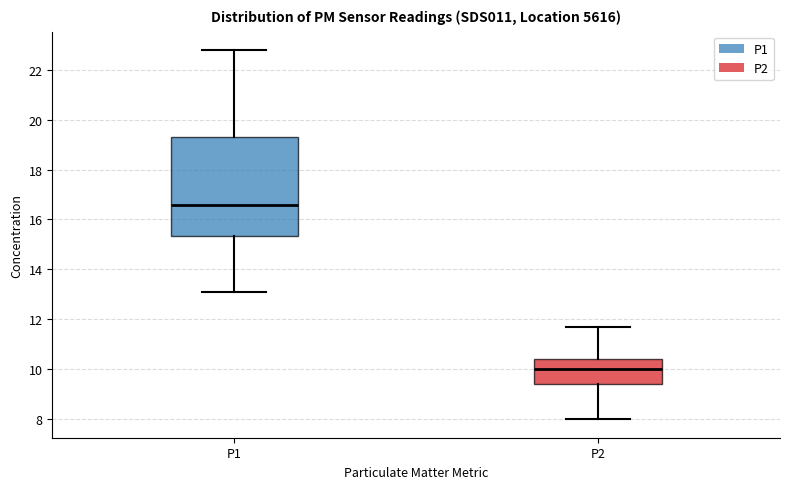

Reading left to right, transcribe this box plot: for each box, give where its median line is, the range the box spans, and where its two whiskers end, as read against the y-axis. The values are not printed on the chart, so give them approximately, as read against the axis.

P1: median 16.6, box 15.4 to 19.4, whiskers 13.0 to 22.8
P2: median 10.0, box 9.4 to 10.4, whiskers 8.0 to 11.6